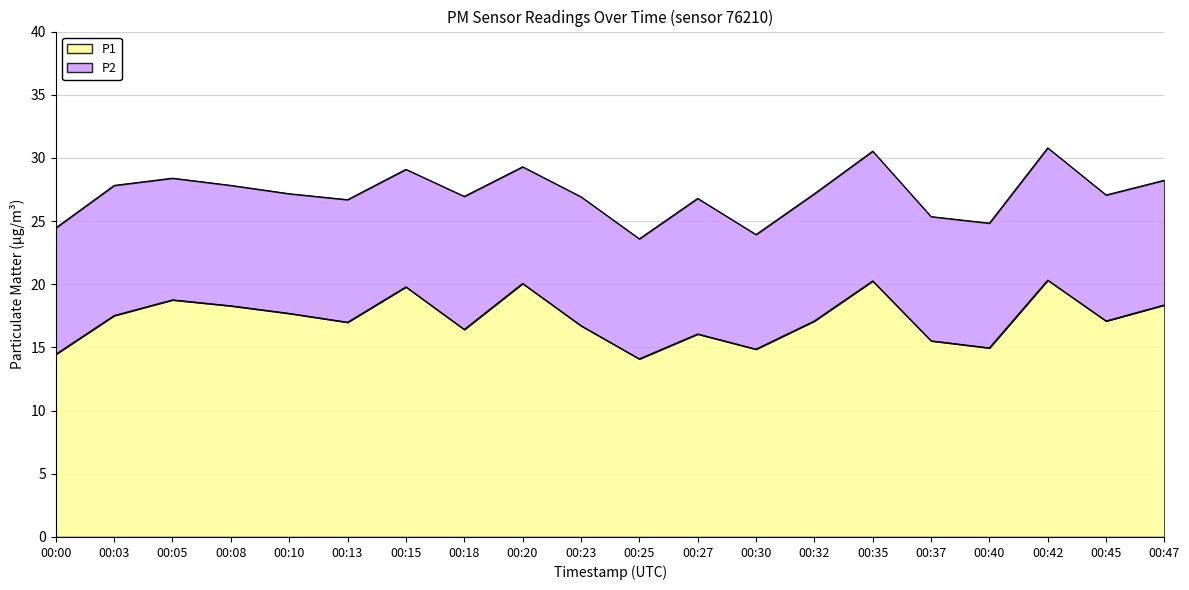

True or false: the data has more than 1 interior local peaks.

True